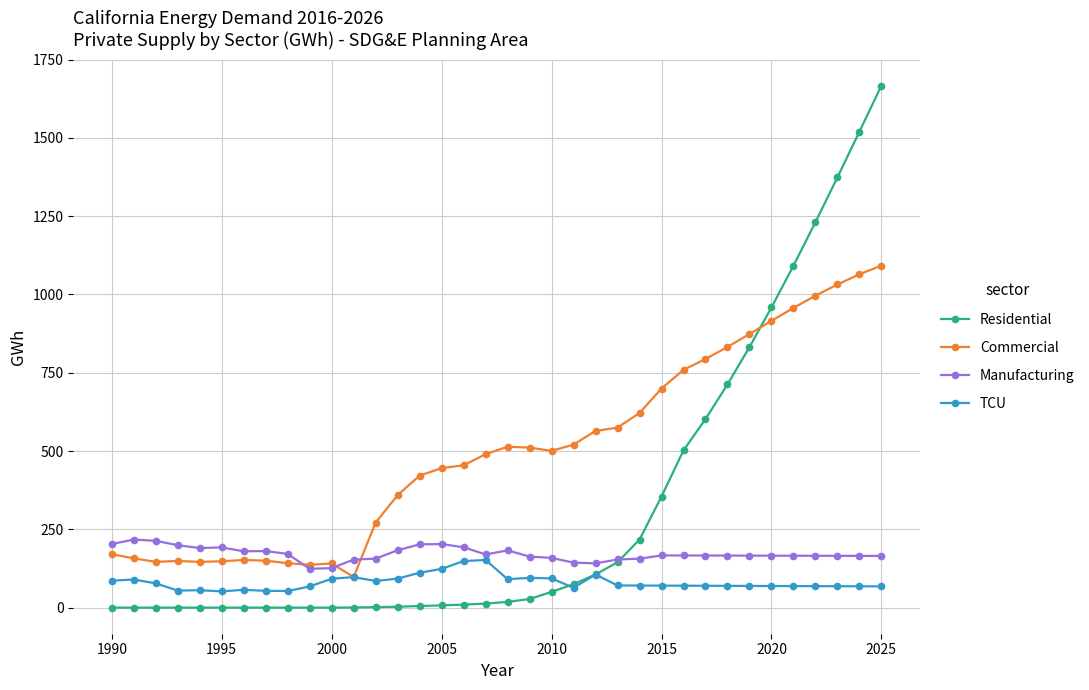

List the series in order of their overall mean, lowest first.

TCU, Manufacturing, Residential, Commercial